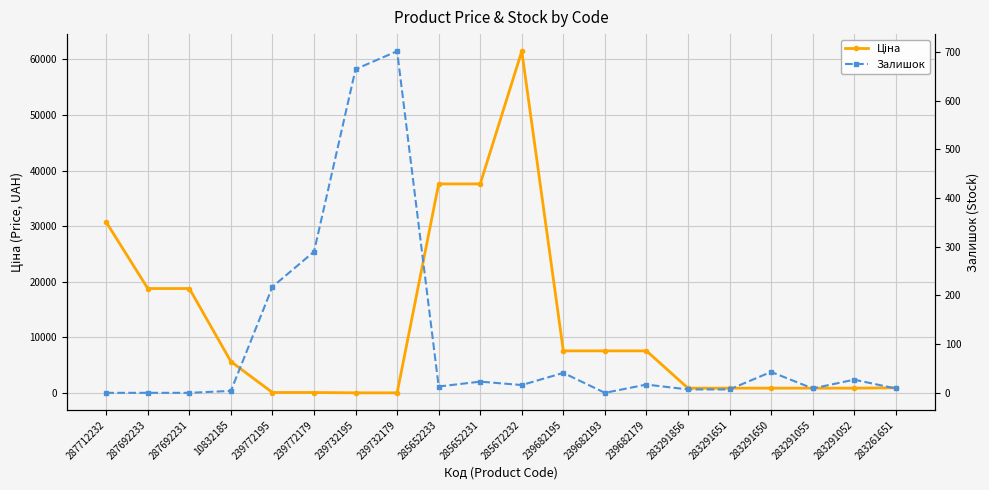

The Залишок series shows -348.2 at 287692231. True or false?

False